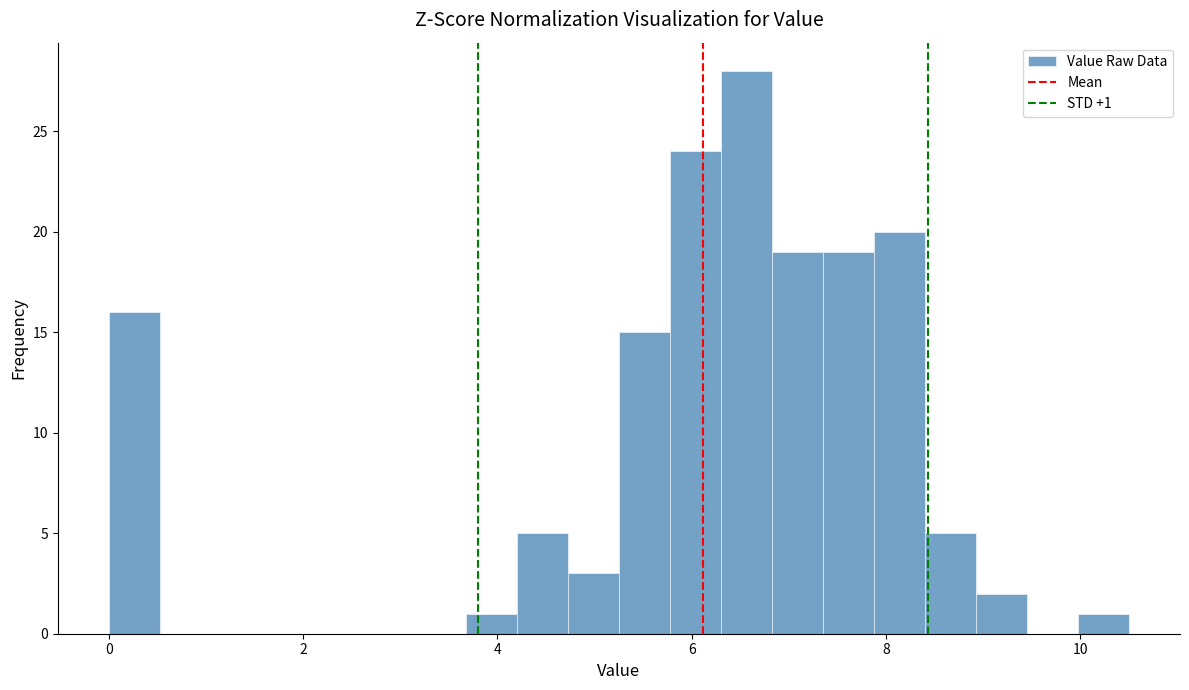

Around what value on the x-axis is the tallest bar? Give the approximate position of its centre, as read against the axis.

6.6